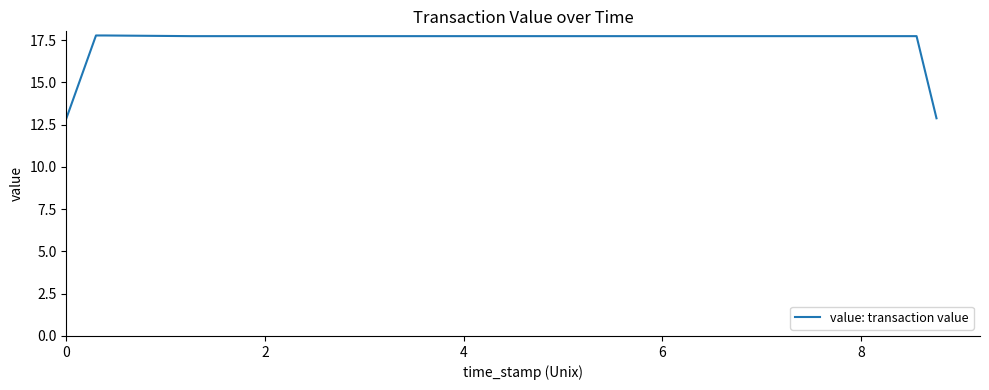

How many lines are shown in the chart?

1